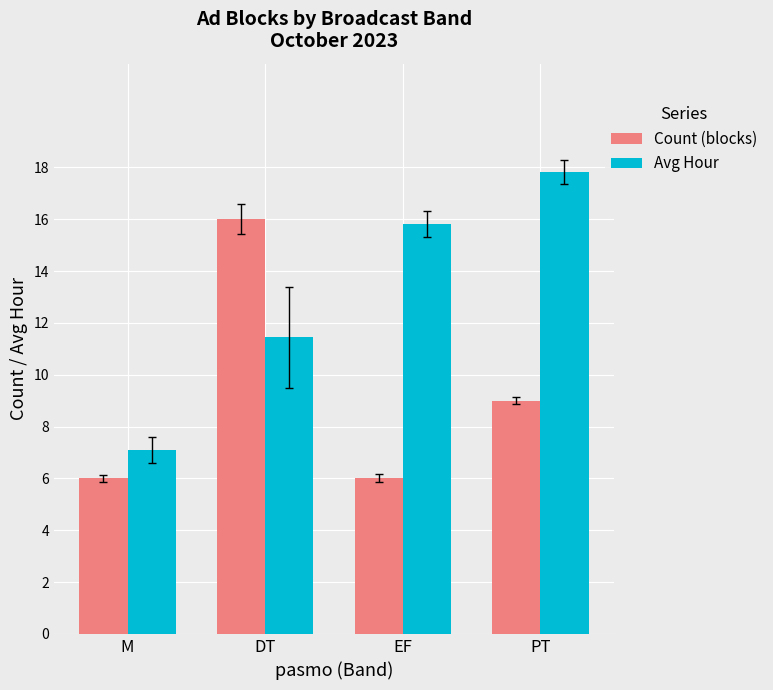

At which label does Count (blocks) first exceed 9?

DT